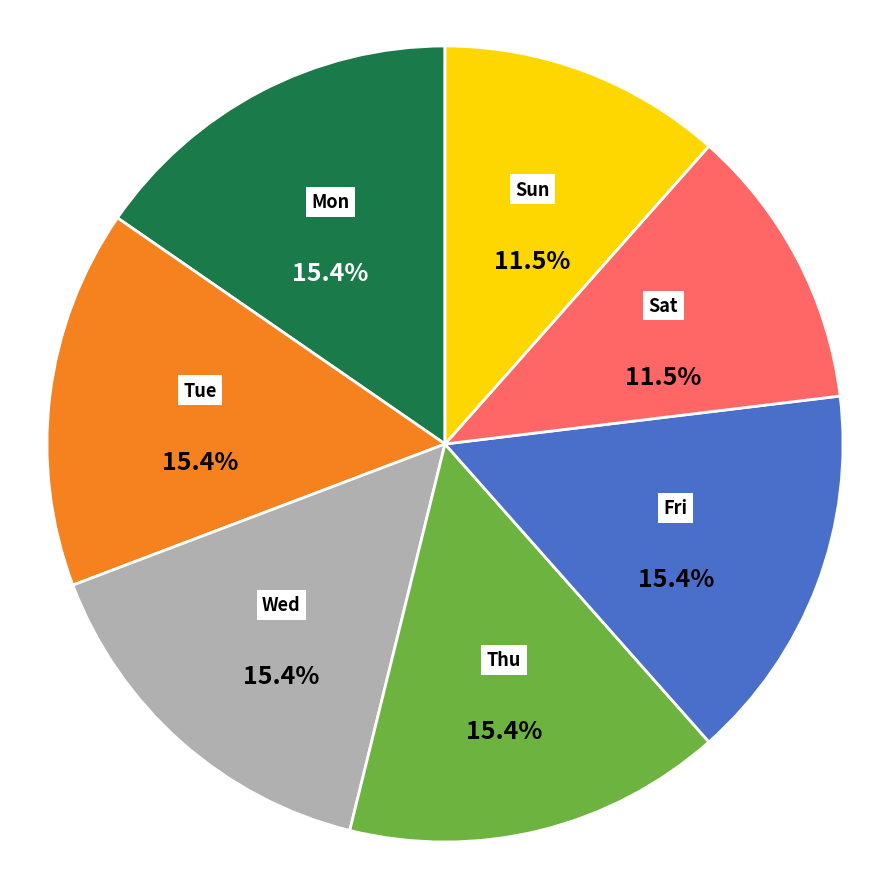

Does Wed represent more than half of the total?

No